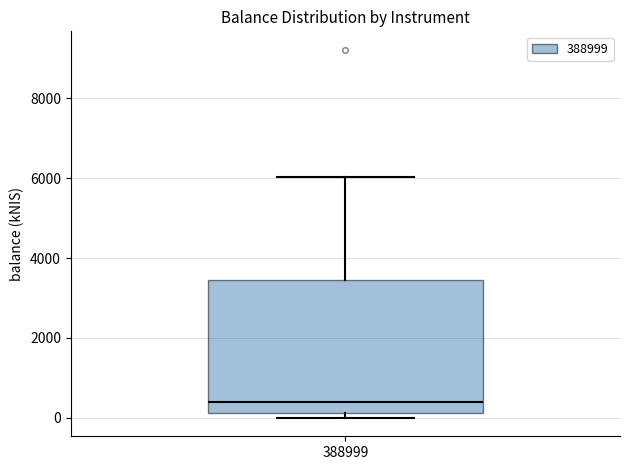

Read this box plot against the y-axis: the position of the median line, the range covered by the box, and the ends of both whiskers. The values are not printed on the chart, so give them approximately, as read against the axis.

median 400, box 200 to 3400, whiskers 0 to 6000